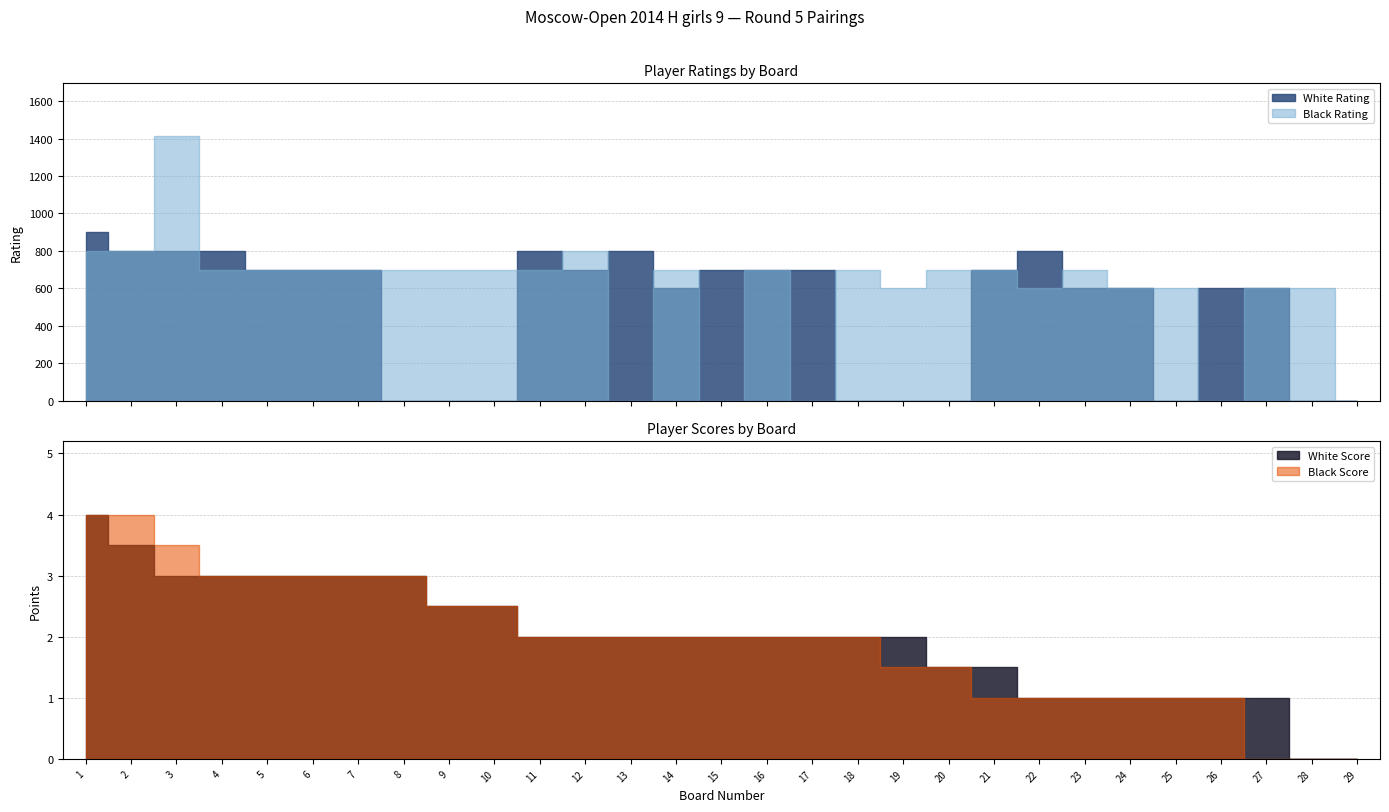

True or false: White Rating has a value of 347.1 at 20.

False